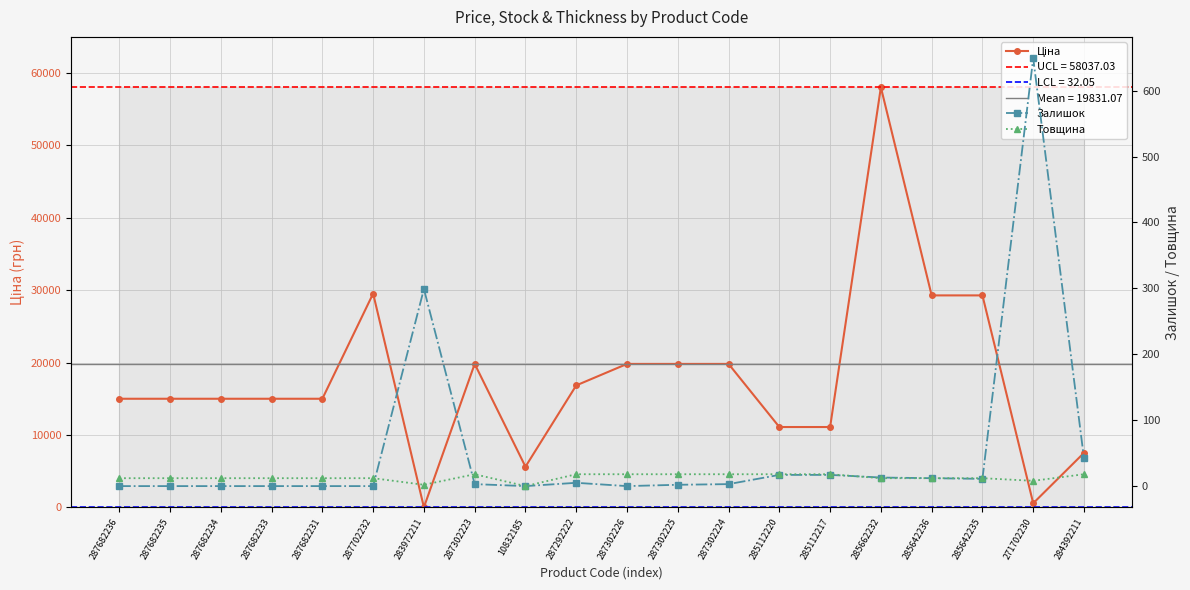

Is this an area chart (filled region under the line)?

No